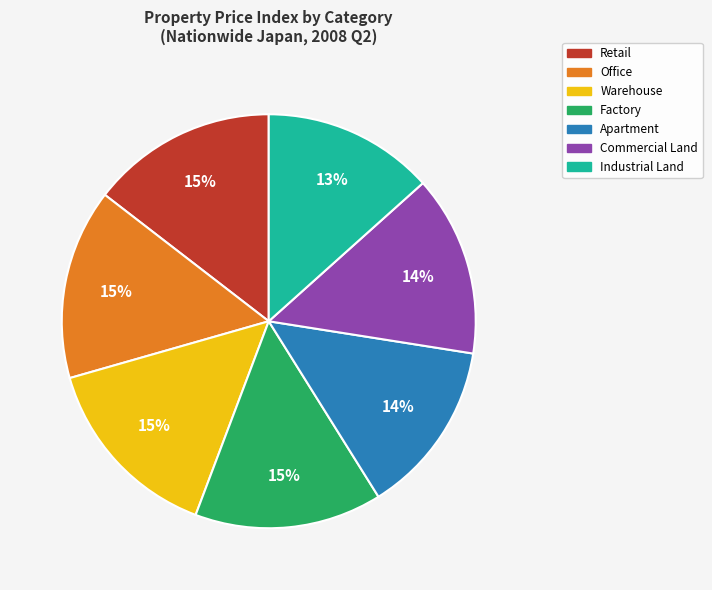

Do Apartment and Commercial Land together represent more than half of the pie?

No